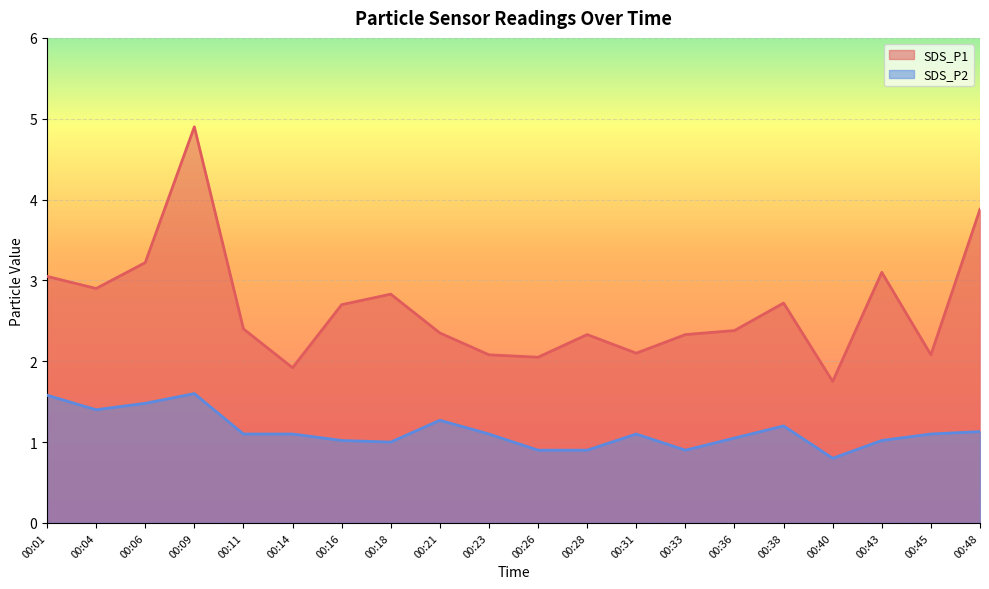

How many interior local peaks does the SDS_P2 series have?

4